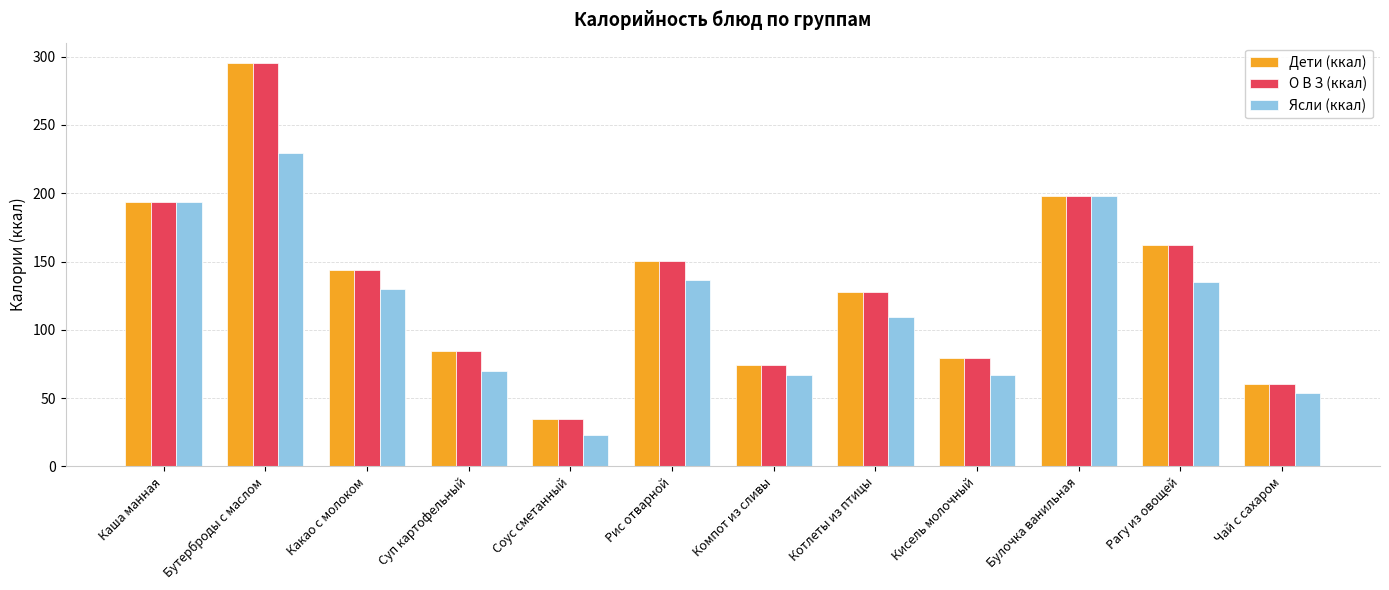

Is the value of Дети (ккал) at Булочка ванильная greater than the value of Ясли (ккал) at Кисель молочный?

Yes